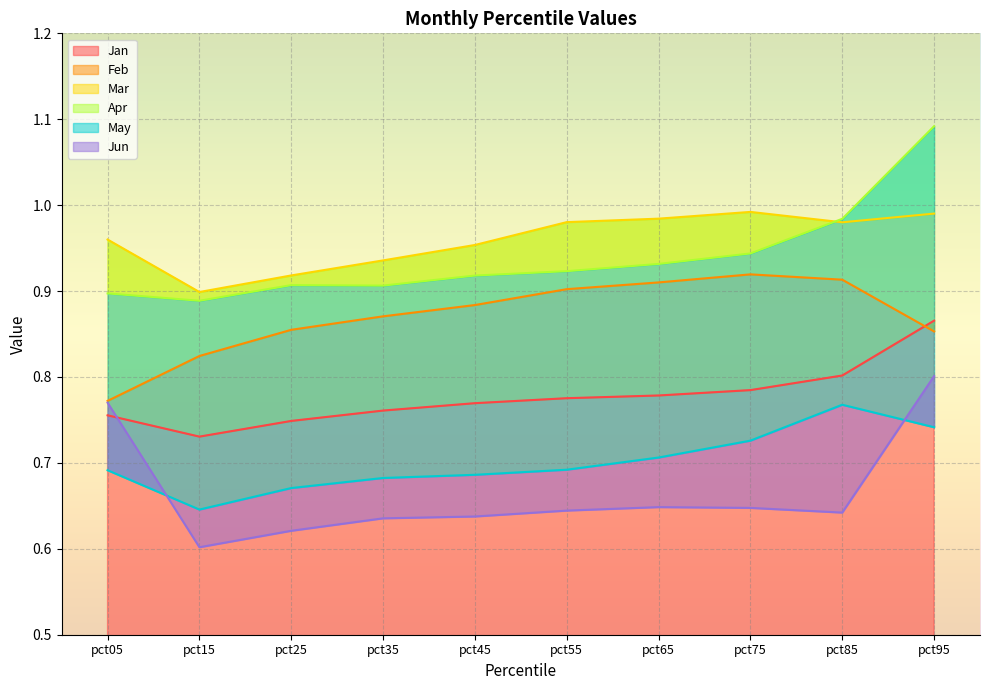

Is it true that May equals 1.2 at pct65?

False